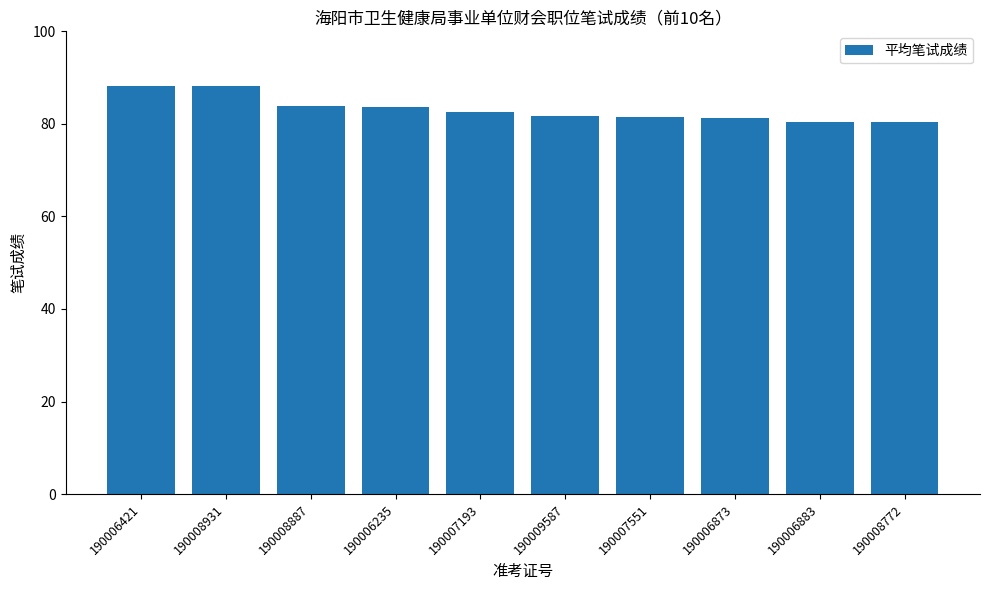

How many series are shown in this chart?

1